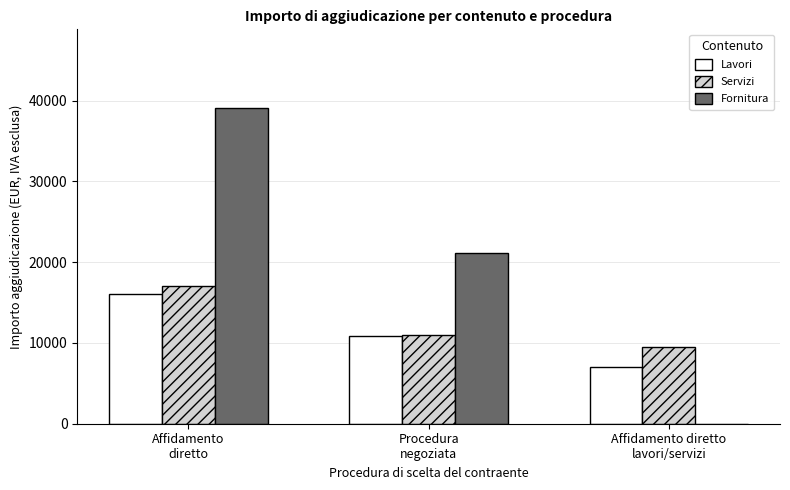

Are the bars grouped side by side (vs. stacked)?

Yes